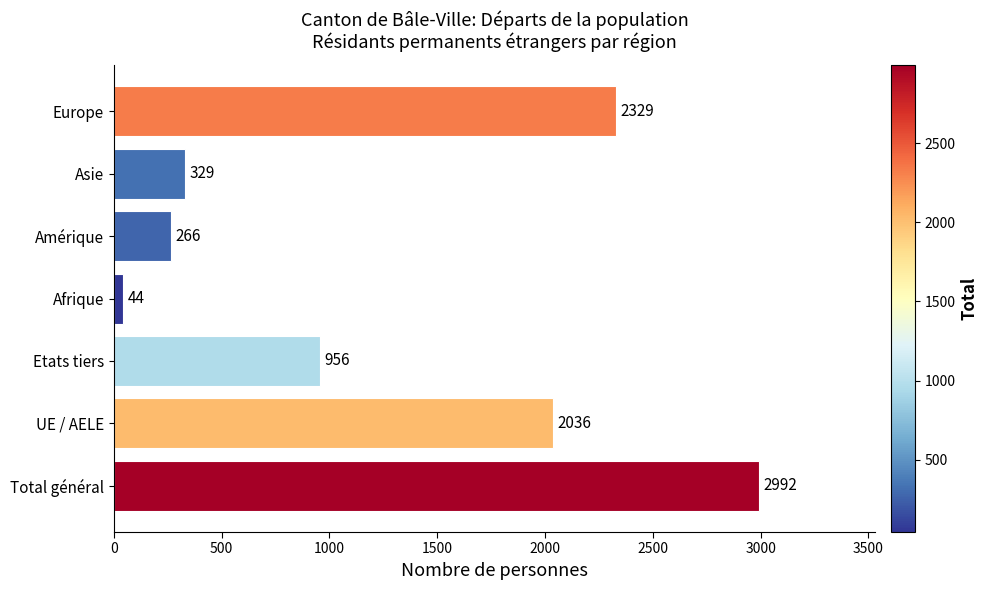

What is the greatest value displayed?

2992